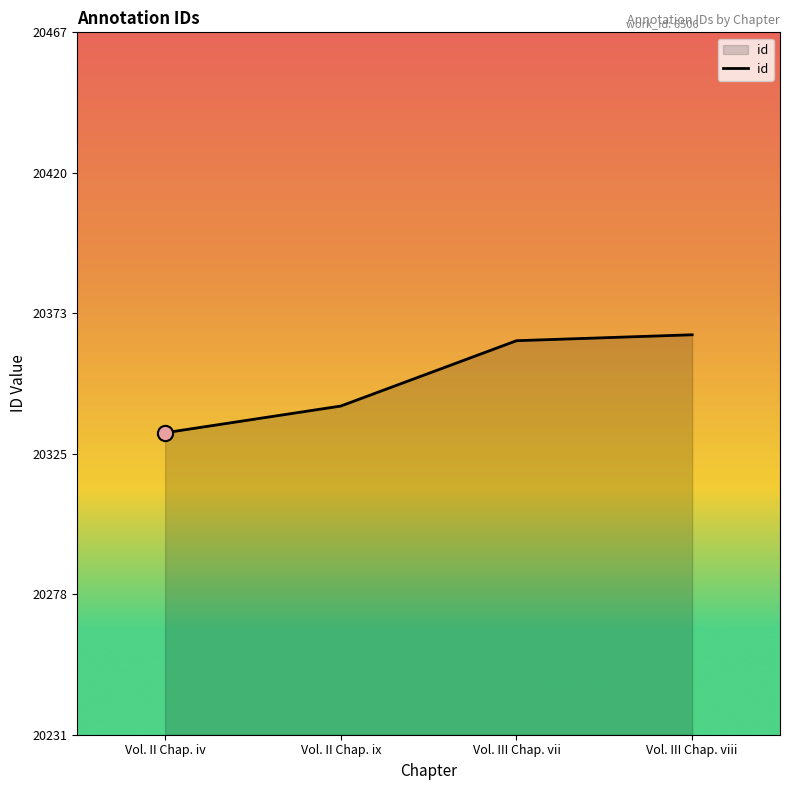

Between Vol. III Chap. vii and Vol. II Chap. ix, which is larger?

Vol. III Chap. vii